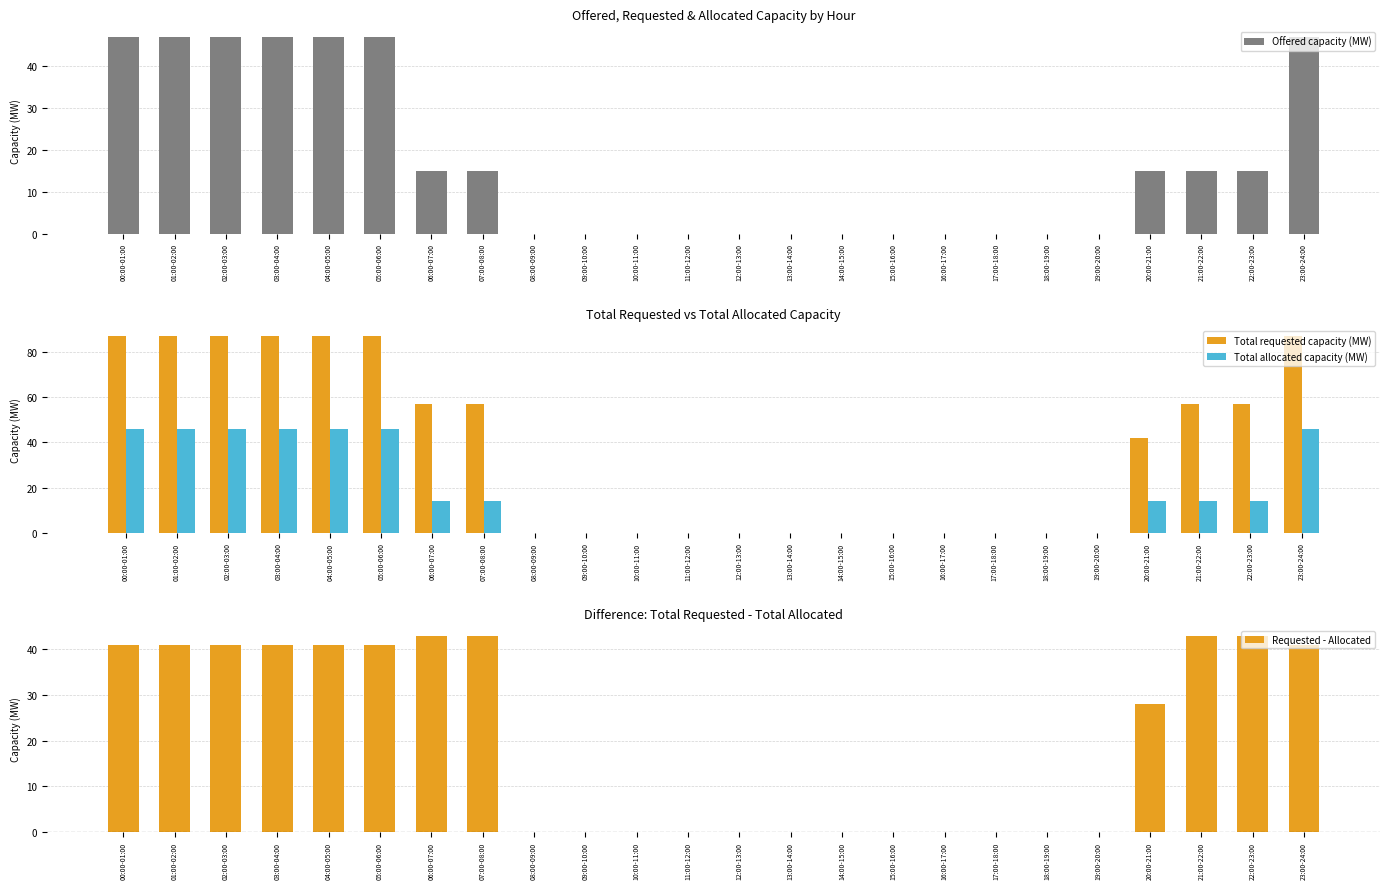

At which category is the sum across all series the highest?

00:00-01:00